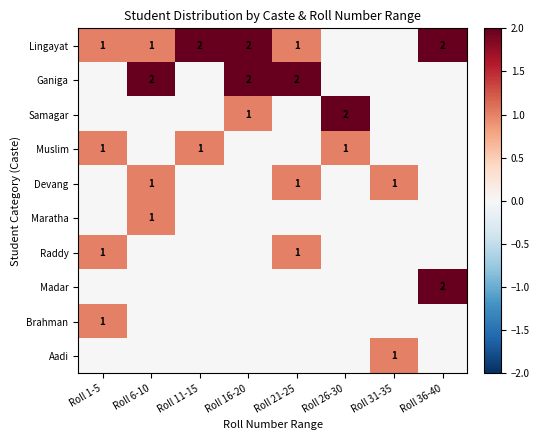

Where is Madar nearest to the value 1?

Roll 1-5